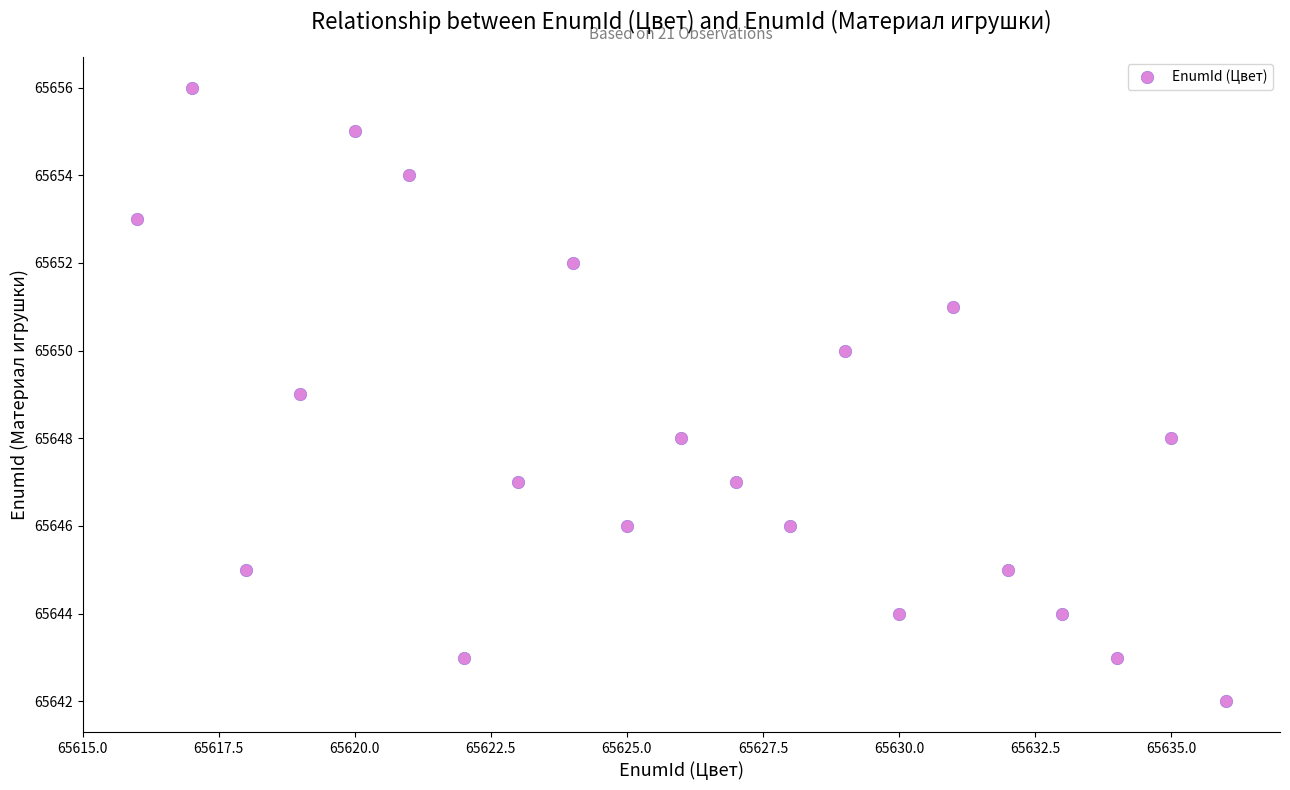

What is the range of Y values (max minus min)?

14